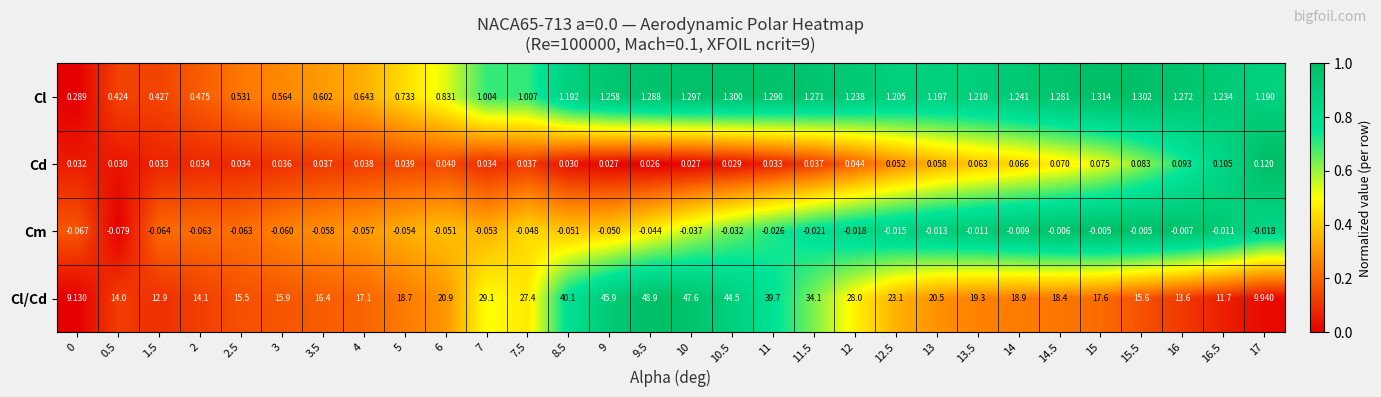

Rank the series at 9 from lowest to highest value.

Cm, Cd, Cl, Cl/Cd